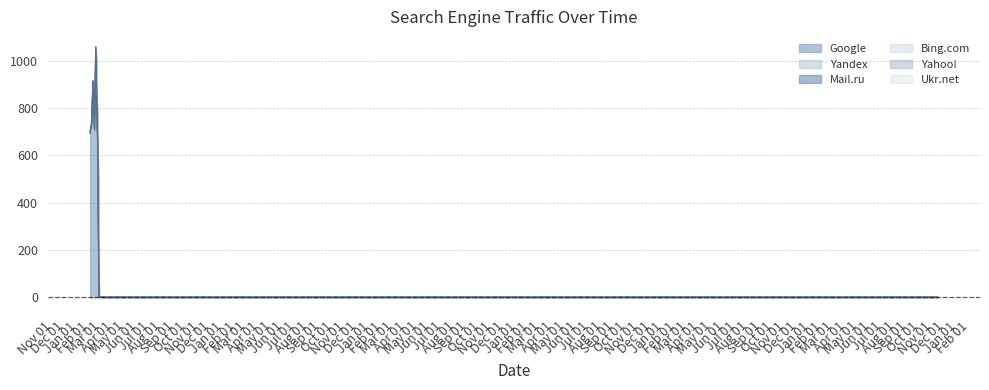

Count the Yahoo! values in the range 0 to 1.

16